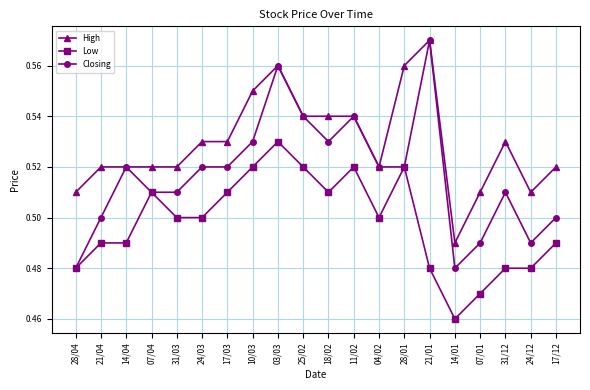

What position from the left is 11/02?

12